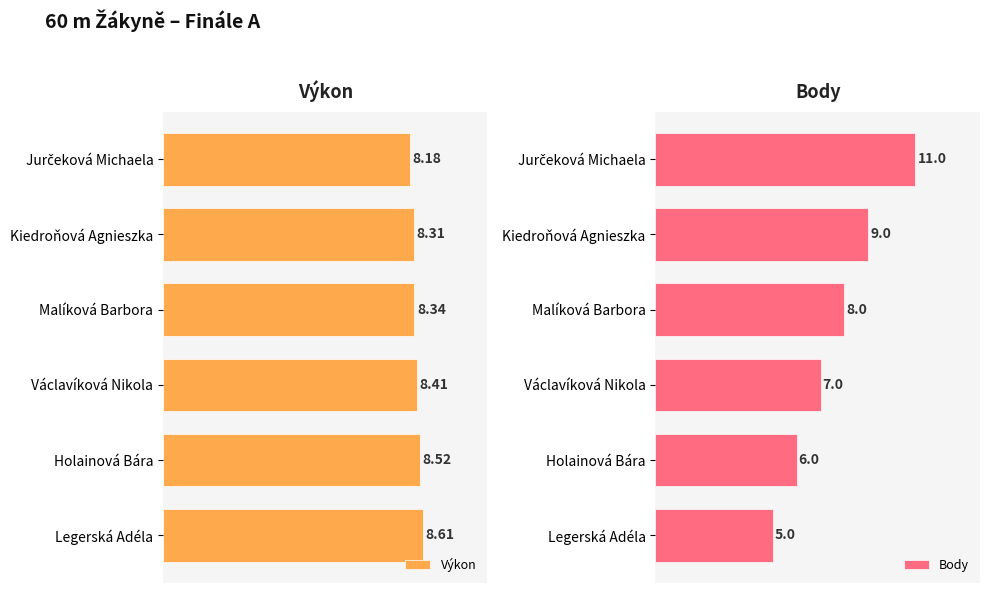

Rank the series by their maximum value, from highest to lowest.

Body, Výkon